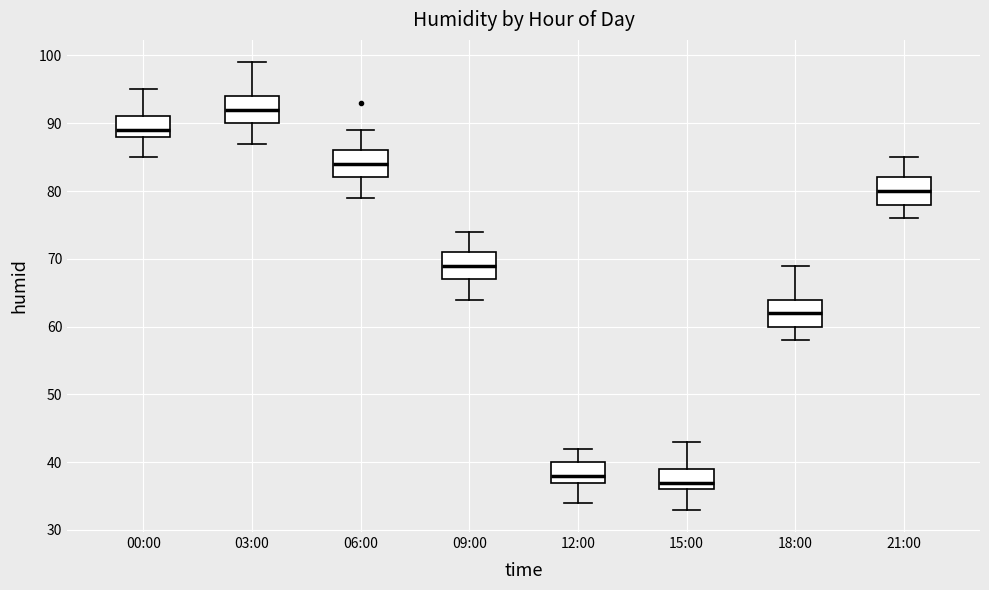

Where does the upper whisker of the box for 00:00 end on the y-axis? The values are not printed on the chart, so give them approximately, as read against the axis.

95